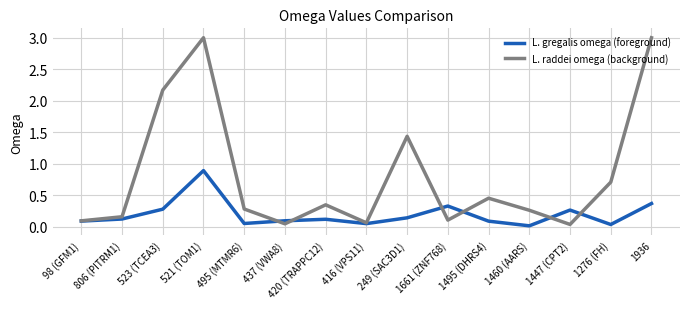

Count the number of data series in this chart.

2